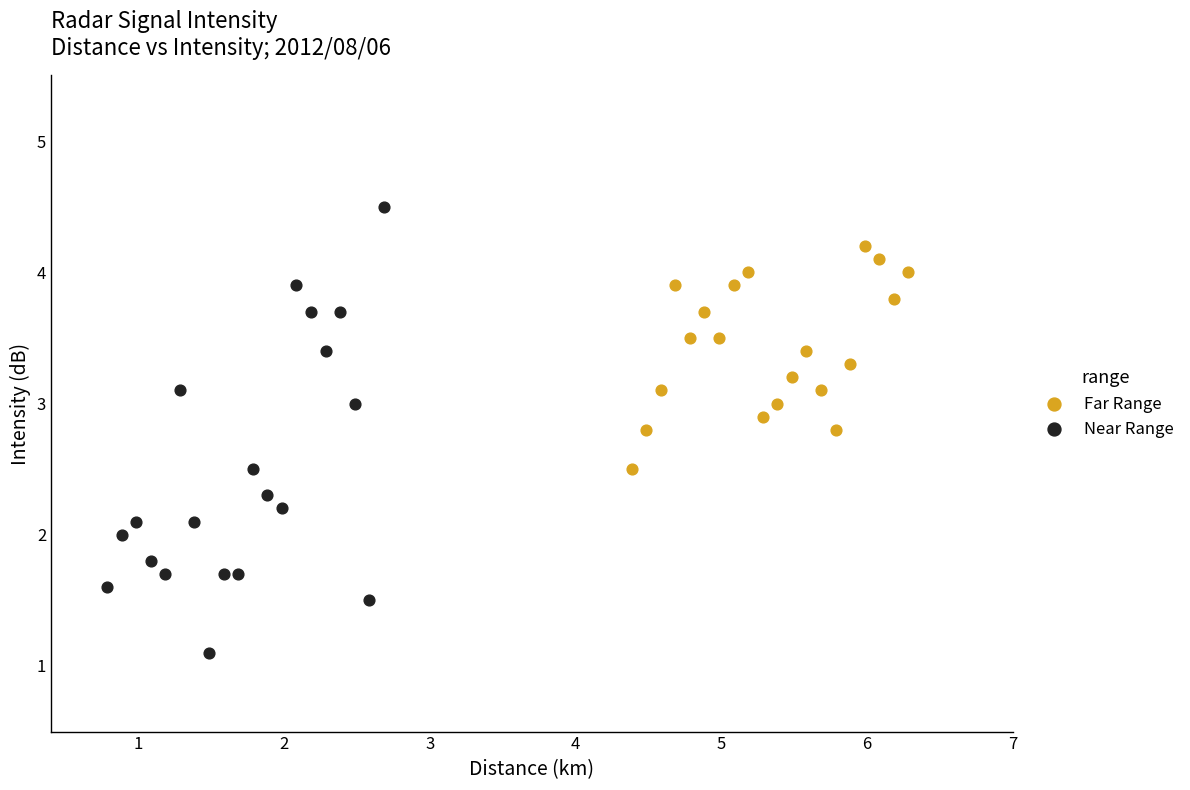

Which series contains the lowest Y value?

Near Range